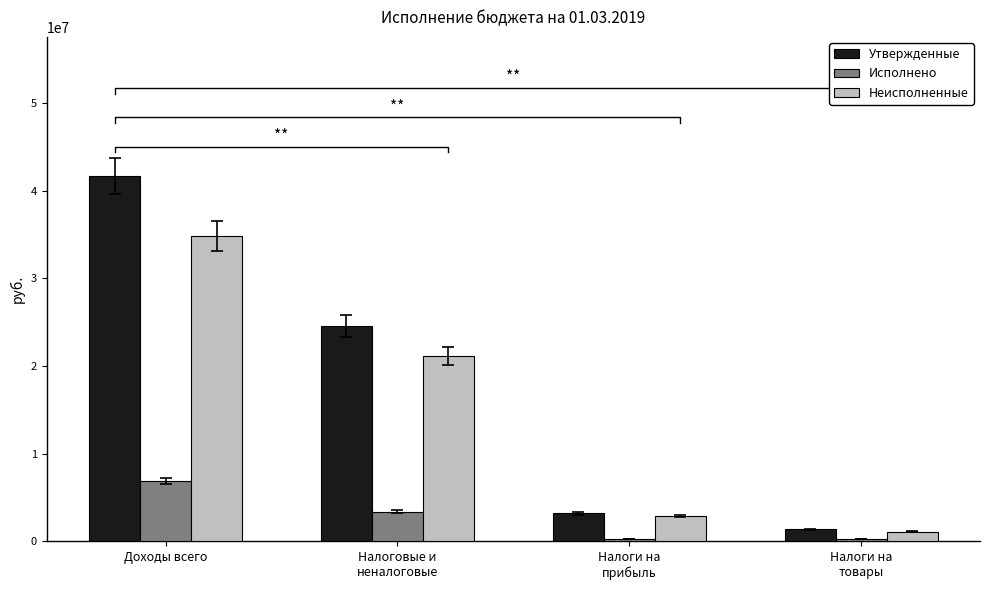

The Неисполненные series shows 2896357.6 at Налоги на
прибыль. True or false?

True